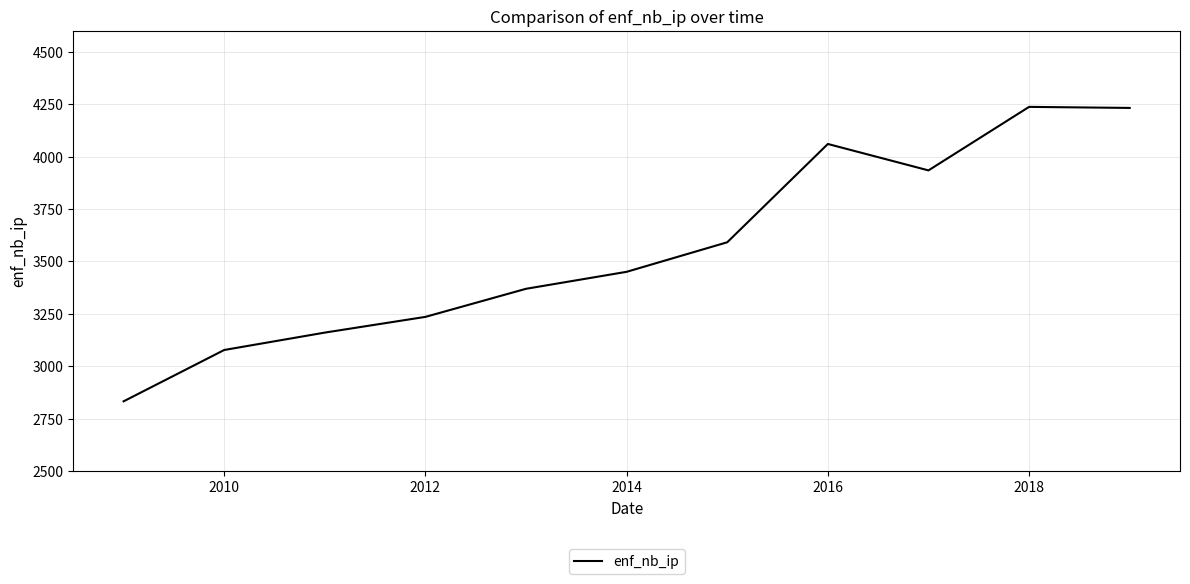

What is the minimum value shown in the chart?

2832